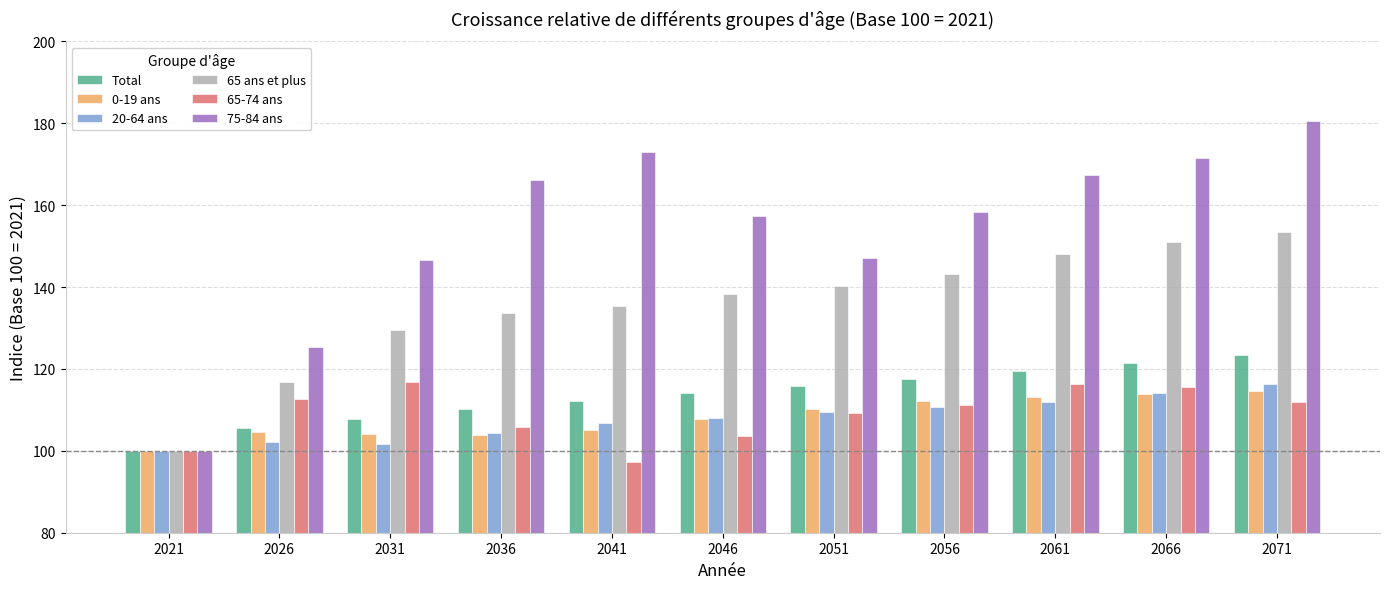

What is the sum of all 0-19 ans values?

1189.4